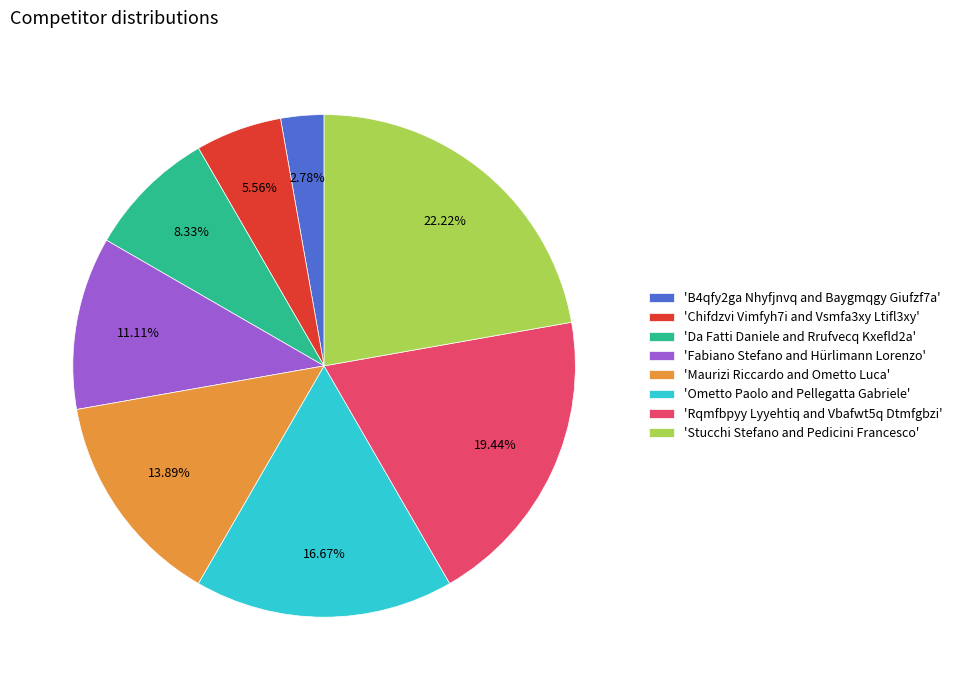

Rank the categories by value from lowest to highest.

'B4qfy2ga Nhyfjnvq and Baygmqgy Giufzf7a', 'Chifdzvi Vimfyh7i and Vsmfa3xy Ltifl3xy', 'Da Fatti Daniele and Rrufvecq Kxefld2a', 'Fabiano Stefano and Hürlimann Lorenzo', 'Maurizi Riccardo and Ometto Luca', 'Ometto Paolo and Pellegatta Gabriele', 'Rqmfbpyy Lyyehtiq and Vbafwt5q Dtmfgbzi', 'Stucchi Stefano and Pedicini Francesco'